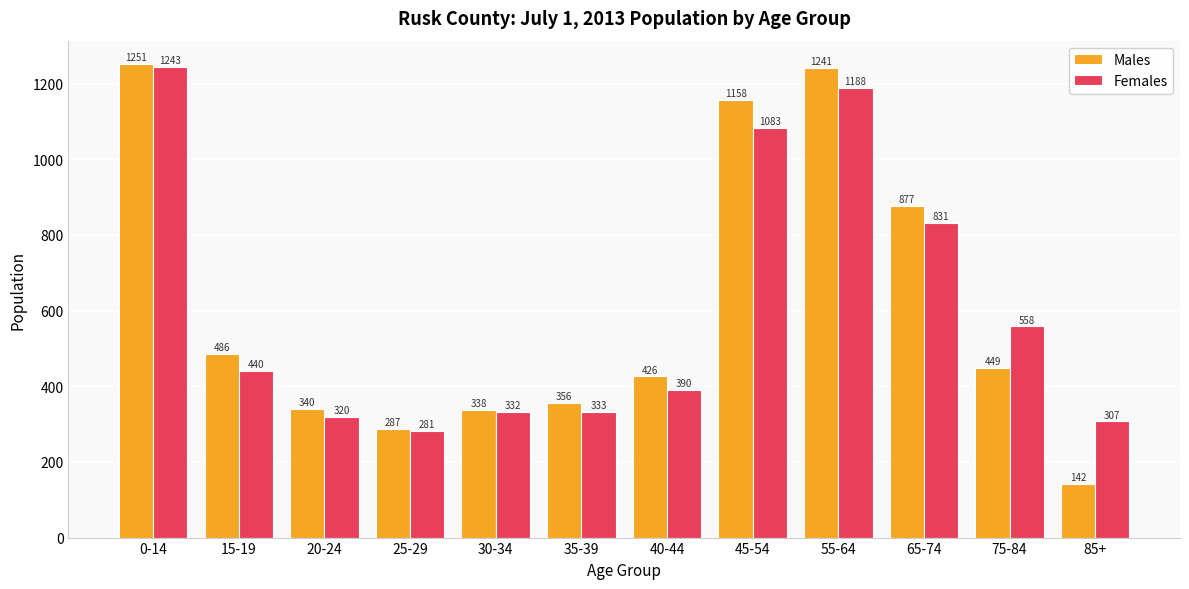

What is the difference between the highest and lowest values at 0-14?

8